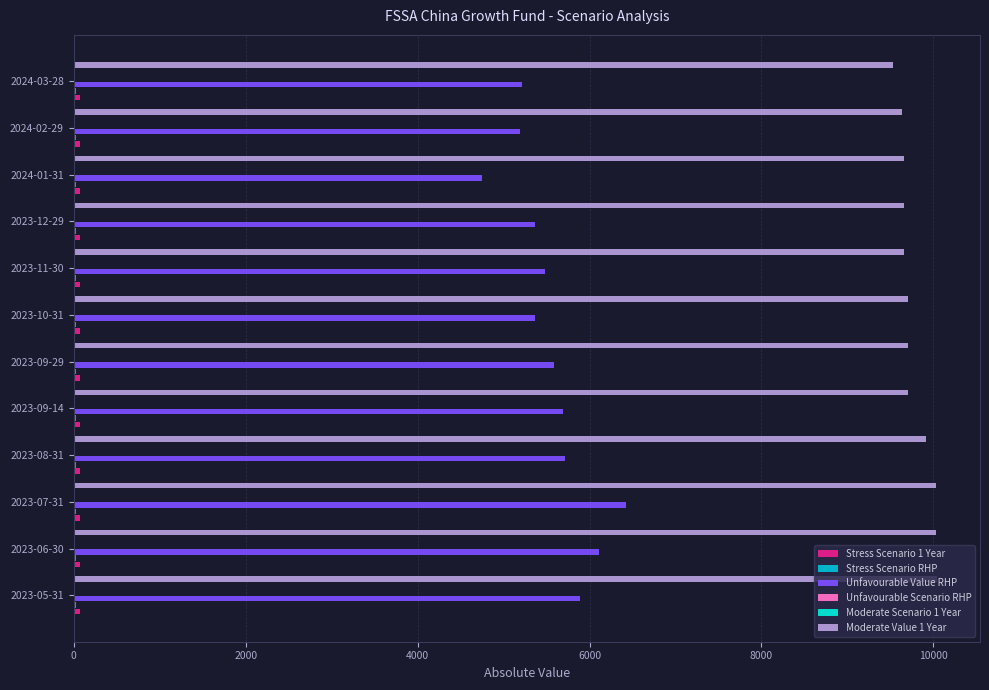

What is the sum of all Moderate Value 1 Year values?

117290.0